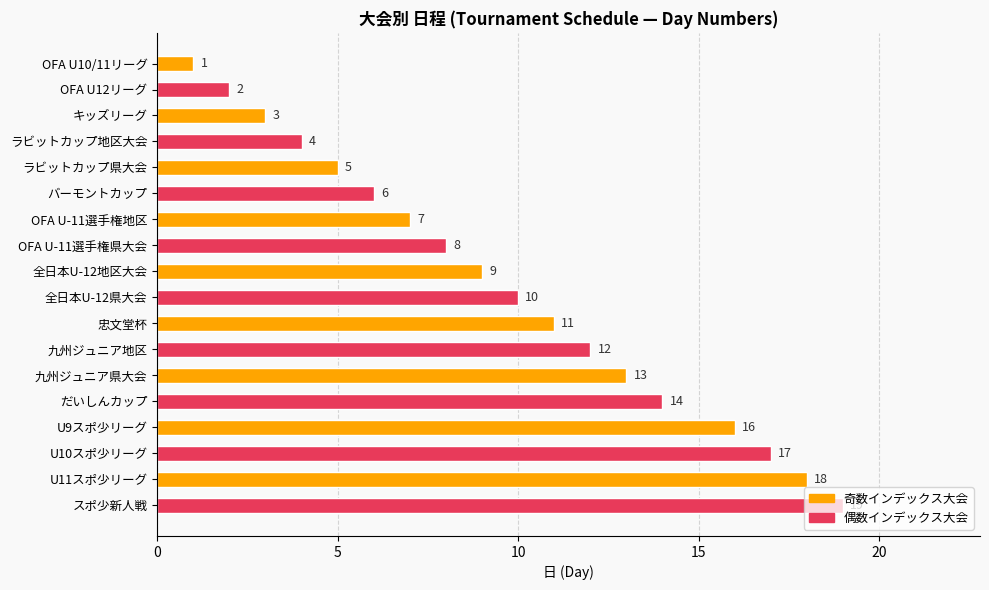

How many series are shown in this chart?

1